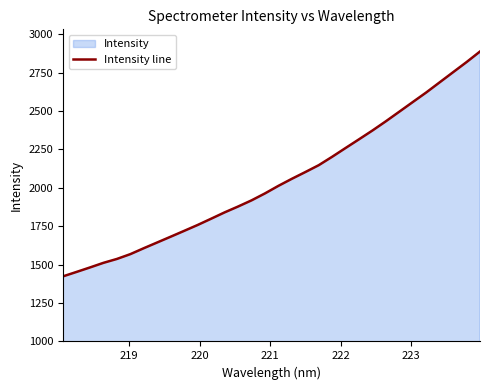

Count the number of categories in the chart.

32